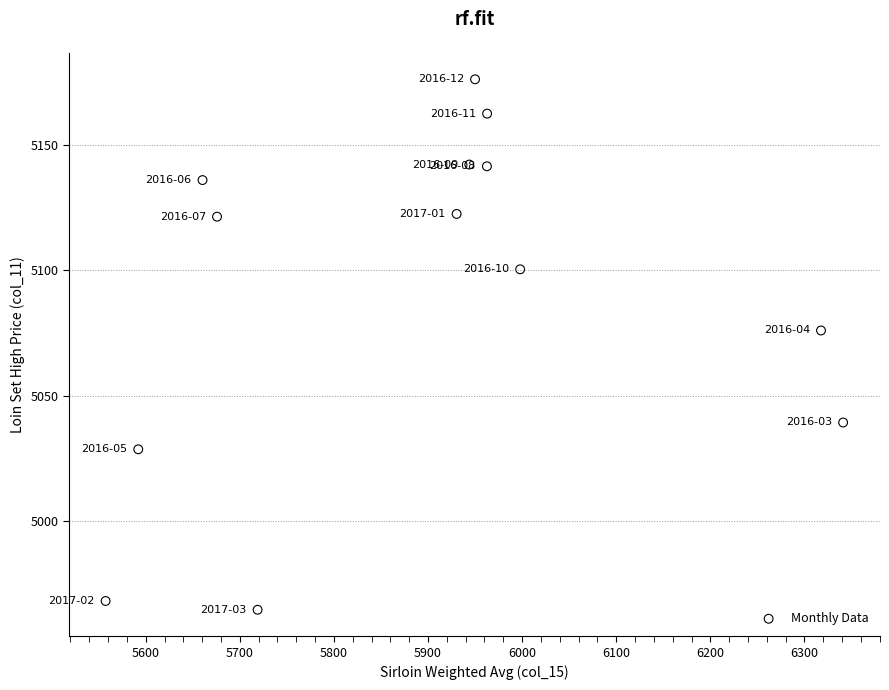

What Y value in the scatter plot is closest to 5070?

5076.0